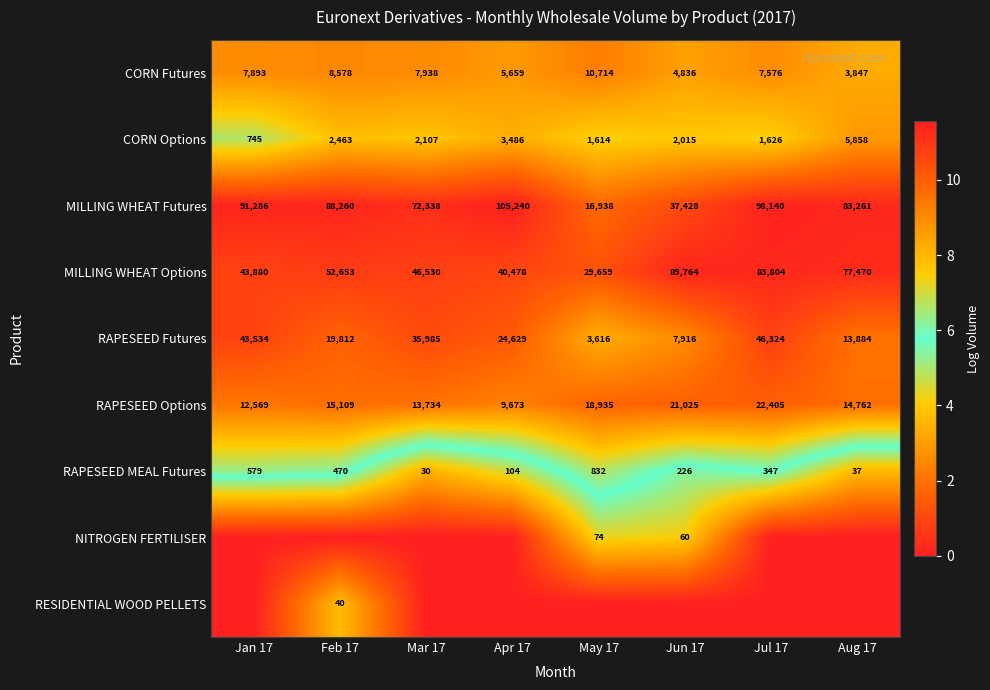

At which label does MILLING WHEAT Options reach its minimum?

May 17